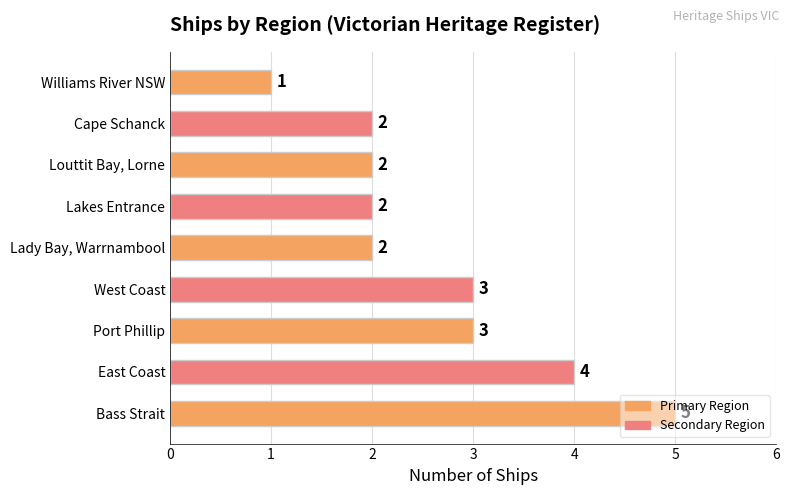

The value at Louttit Bay, Lorne is 2. True or false?

True